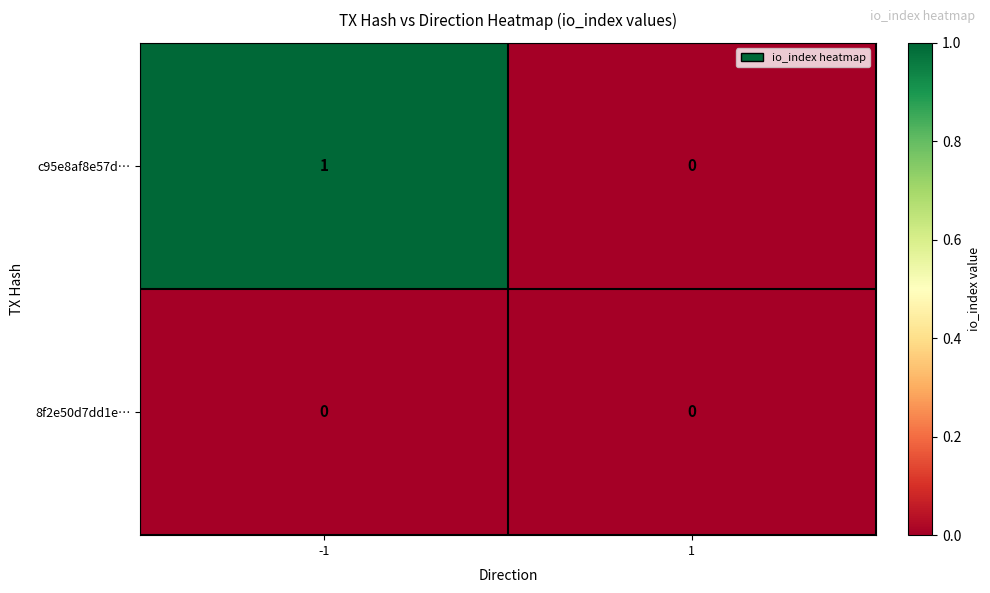

At -1, list the series in order from smallest to largest.

8f2e50d7dd1e…, c95e8af8e57d…